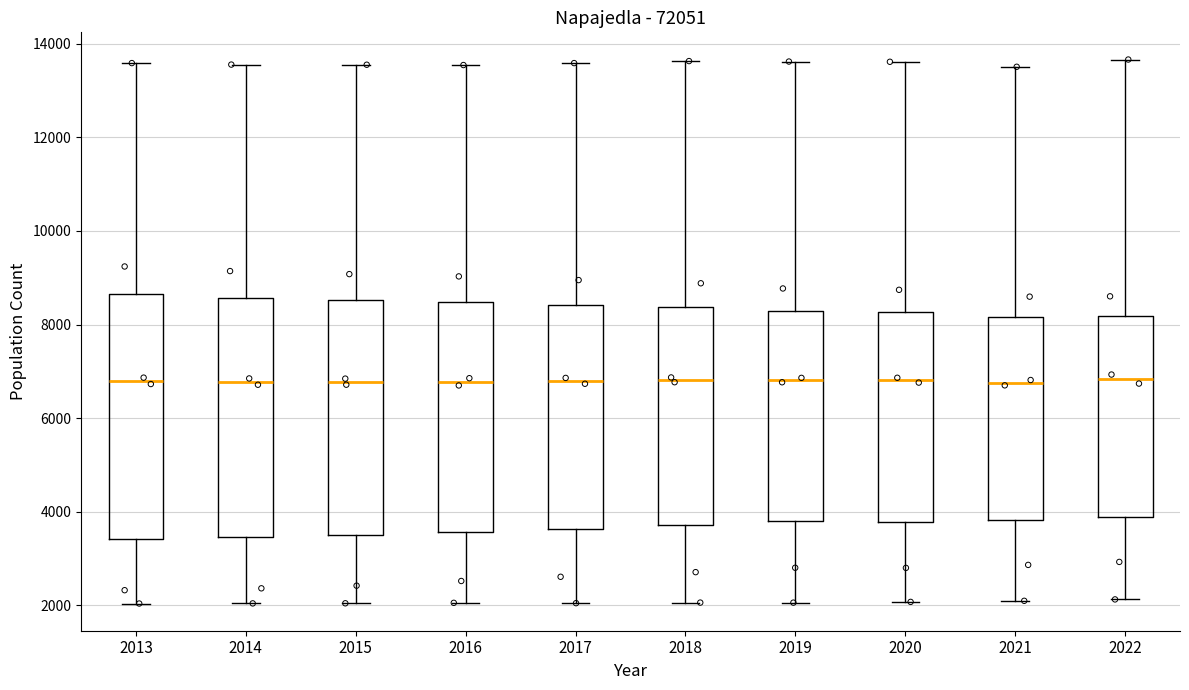

Reading left to right, read every box against the y-axis: the position of its median line, the range the box covers, and the ends of its whiskers. The values are not printed on the chart, so give them approximately, as read against the axis.

2013: median 6800, box 3400 to 8600, whiskers 2000 to 13600
2014: median 6800, box 3400 to 8600, whiskers 2000 to 13600
2015: median 6800, box 3400 to 8600, whiskers 2000 to 13600
2016: median 6800, box 3600 to 8400, whiskers 2000 to 13600
2017: median 6800, box 3600 to 8400, whiskers 2000 to 13600
2018: median 6800, box 3800 to 8400, whiskers 2000 to 13600
2019: median 6800, box 3800 to 8200, whiskers 2000 to 13600
2020: median 6800, box 3800 to 8200, whiskers 2000 to 13600
2021: median 6800, box 3800 to 8200, whiskers 2000 to 13600
2022: median 6800, box 3800 to 8200, whiskers 2200 to 13600